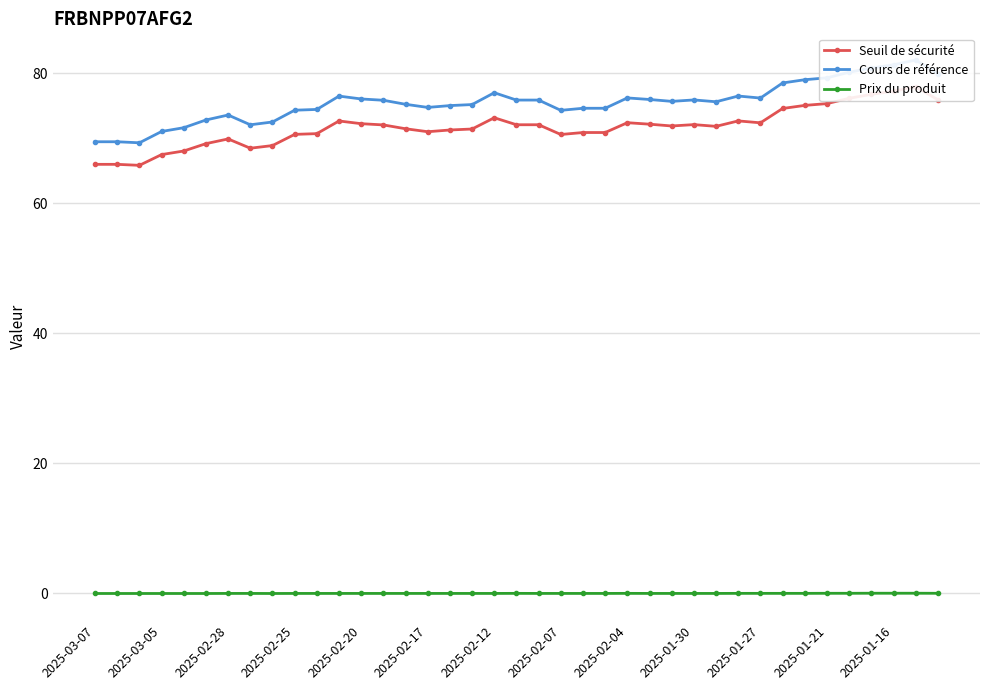

What position from the left is 37?

38